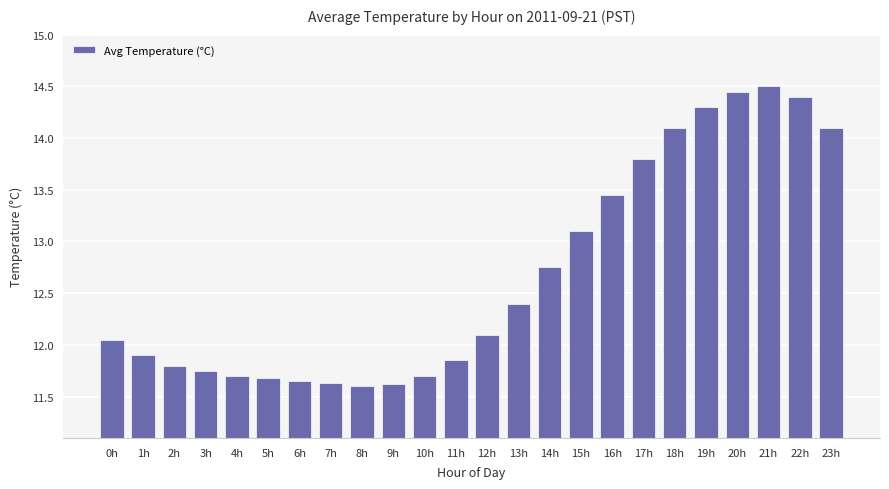

What is the average value?

12.7